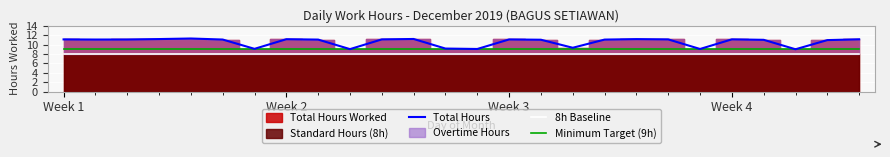

True or false: 8h Baseline and Minimum Target (9h) intersect in this chart.

False